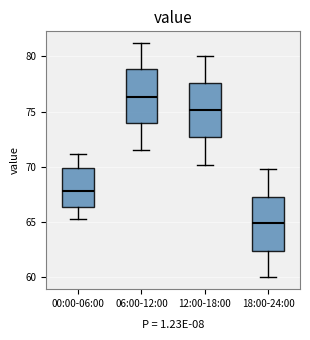

Where is the lower edge of the box for 06:00-12:00 on the y-axis? The values are not printed on the chart, so give them approximately, as read against the axis.

74.0